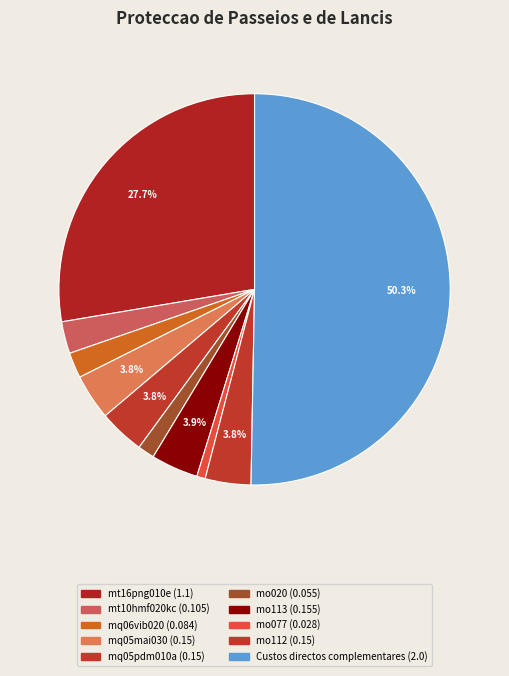

What percentage do mq05mai030 and mo112 together represent?

7.5%